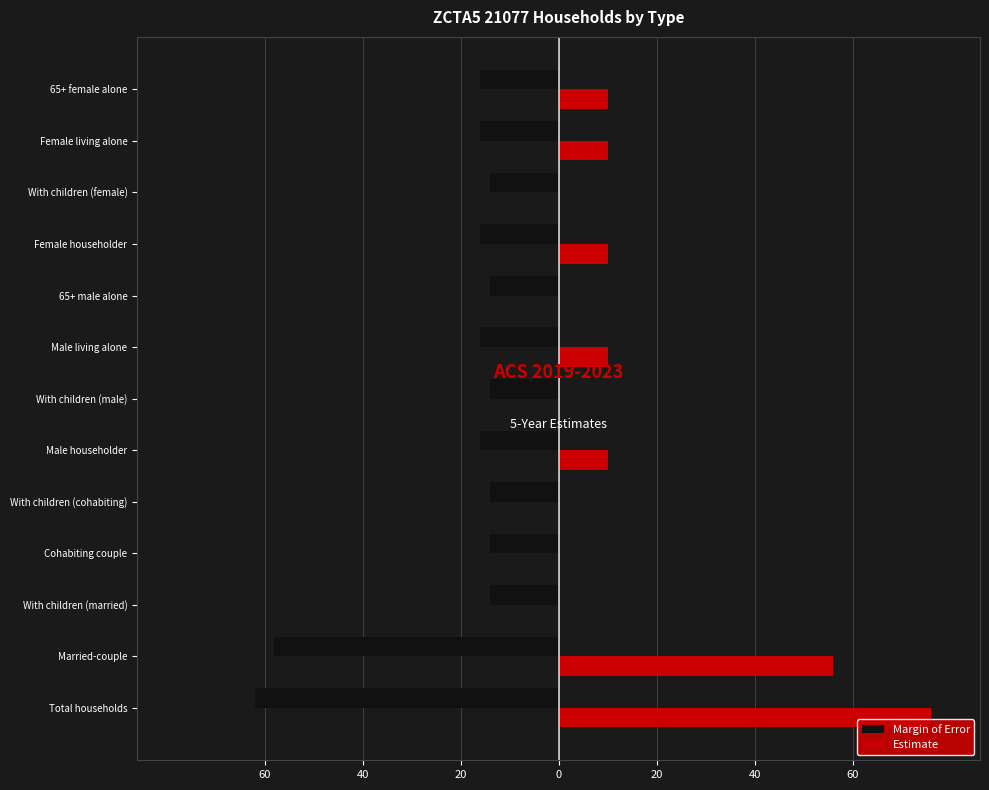

Which series has the widest spread of values?

Estimate